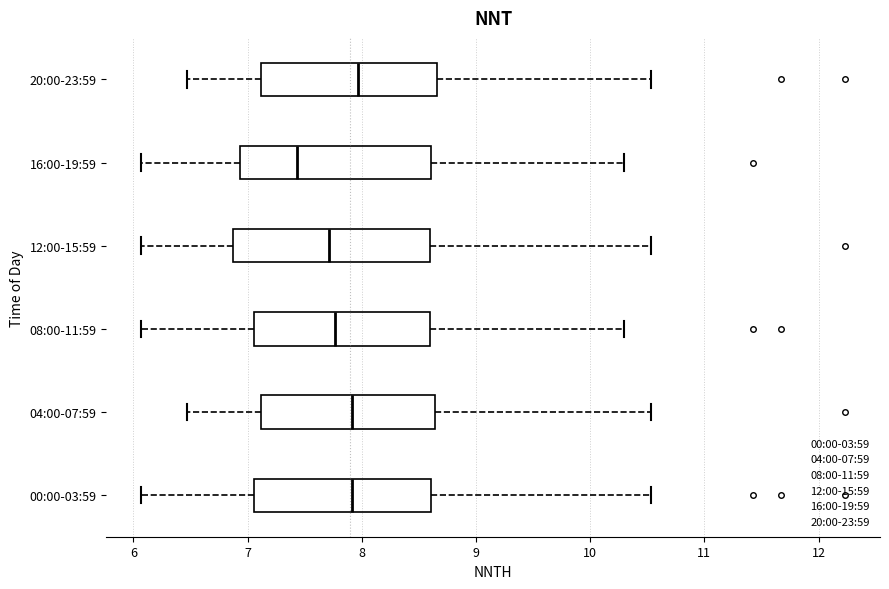

Reading bottom to top, transcribe this box plot: for each box, give where its median line is, the range the box spans, and where its two whiskers end, as read against the x-axis. The values are not printed on the chart, so give them approximately, as read against the axis.

00:00-03:59: median 7.9, box 7.1 to 8.6, whiskers 6.1 to 10.5
04:00-07:59: median 7.9, box 7.1 to 8.6, whiskers 6.5 to 10.5
08:00-11:59: median 7.8, box 7.1 to 8.6, whiskers 6.1 to 10.3
12:00-15:59: median 7.7, box 6.9 to 8.6, whiskers 6.1 to 10.5
16:00-19:59: median 7.4, box 6.9 to 8.6, whiskers 6.1 to 10.3
20:00-23:59: median 8.0, box 7.1 to 8.7, whiskers 6.5 to 10.5